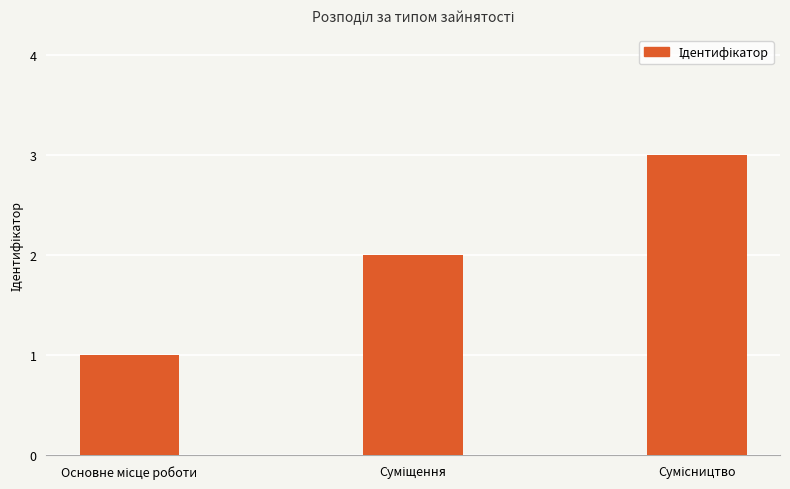

What is the sum of all values?

6